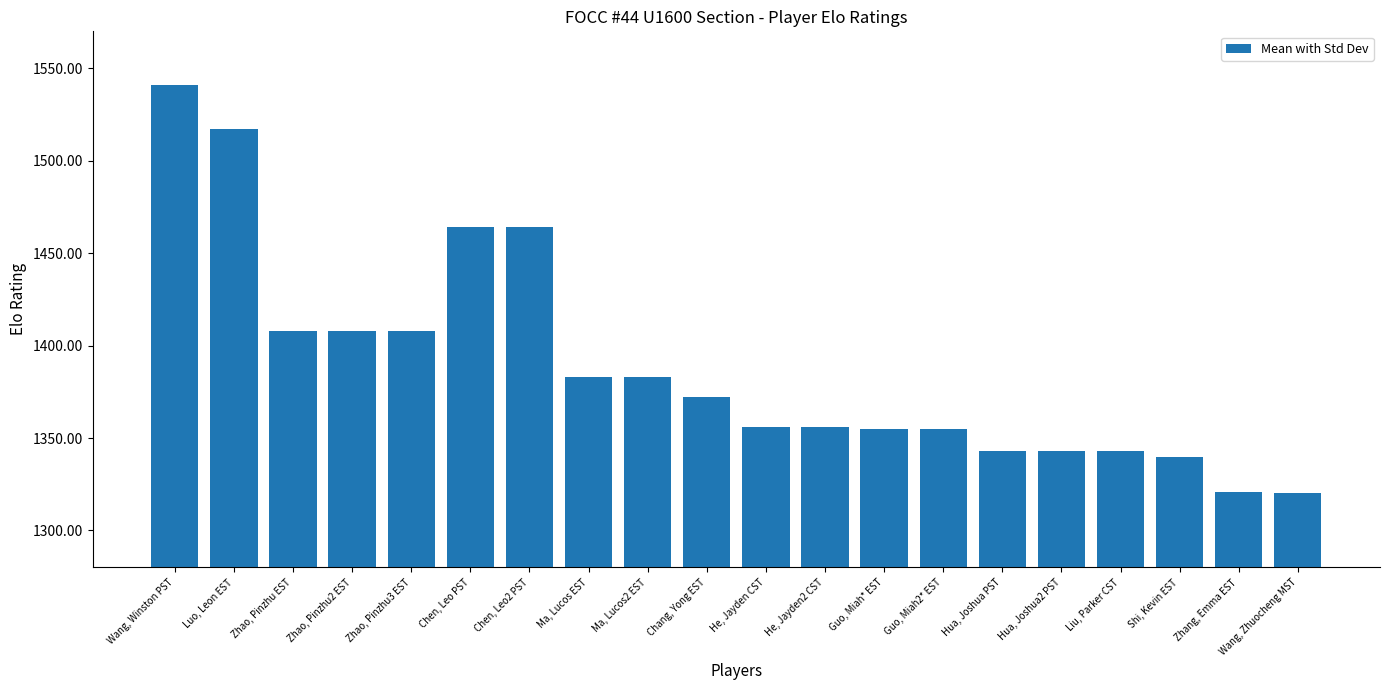

Between Luo, Leon EST and Ma, Lucos EST, which is larger?

Luo, Leon EST